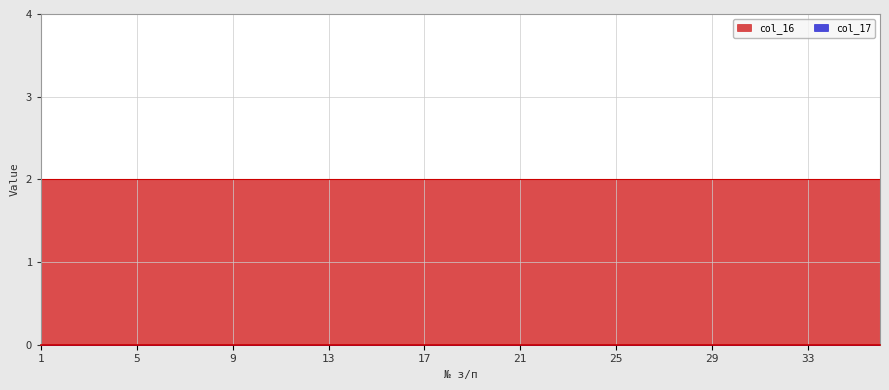

True or false: col_17 has more than 1 points higher than both neighbors.

False